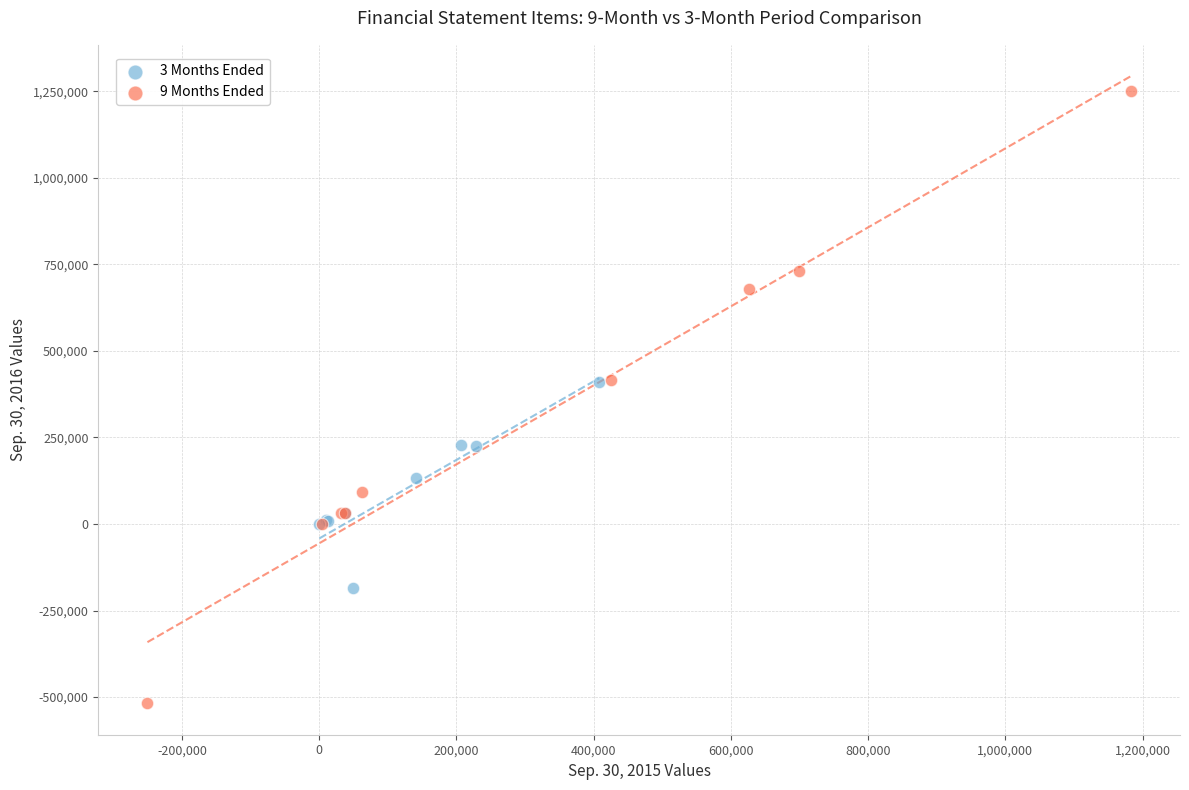

Which series contains the lowest Y value?

9 Months Ended